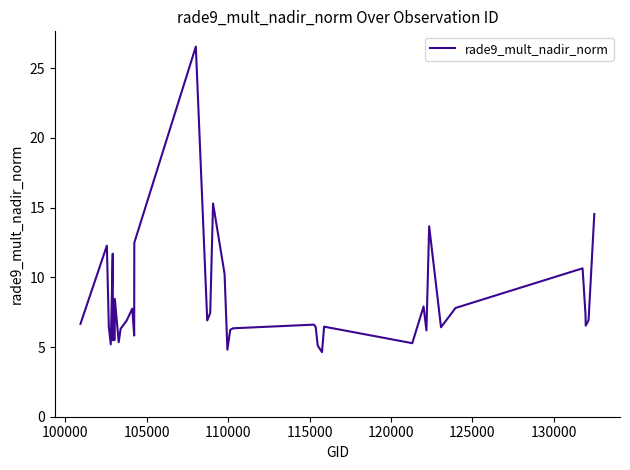

What is the difference between the maximum and minimum values?

21.9